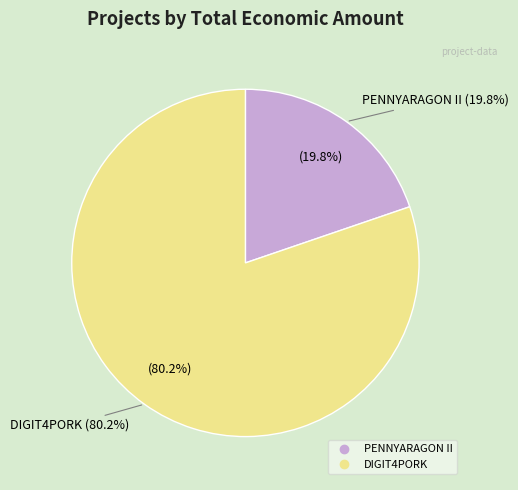

To the nearest percent, what is the average slice percentage?

50%